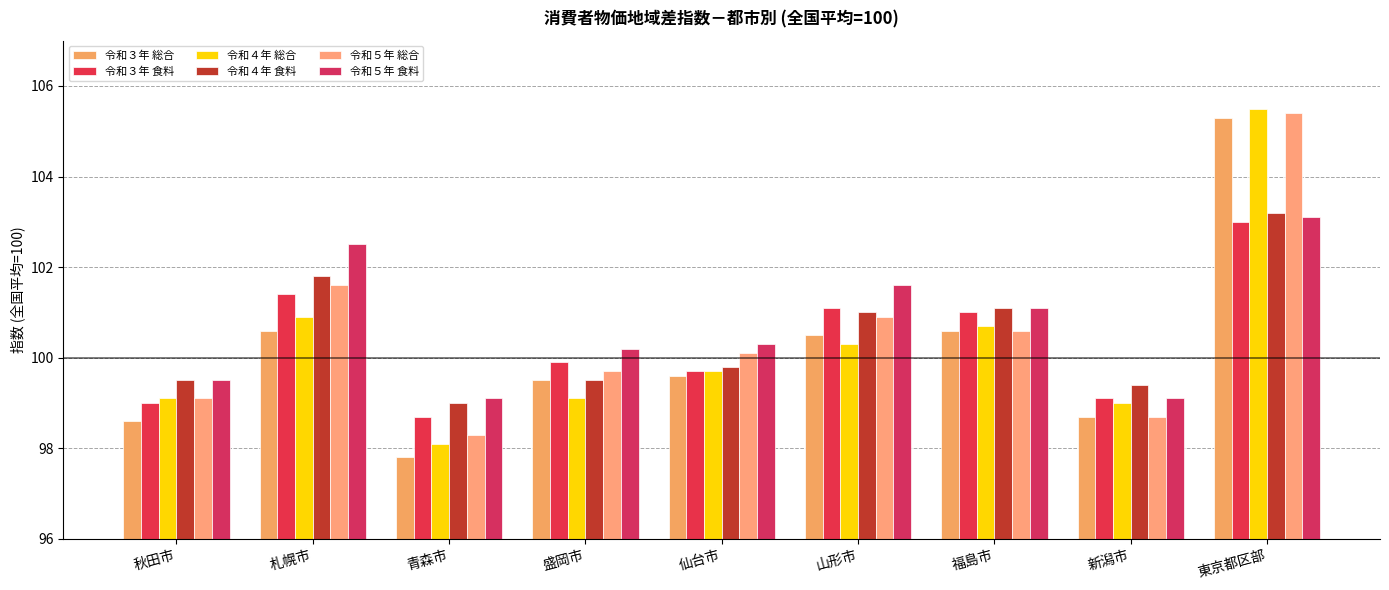

Which category has the highest value in the 令和４年 食料 series?

東京都区部